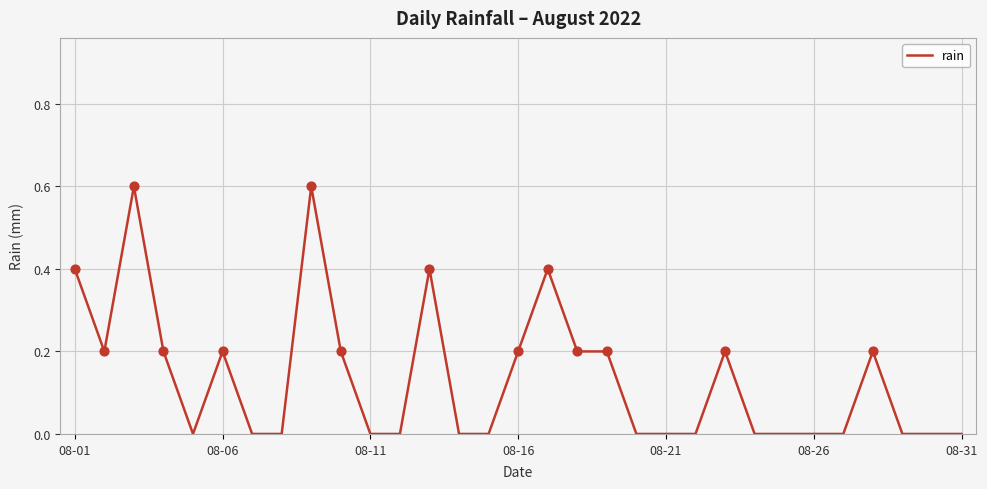

What is the greatest value displayed?

0.6